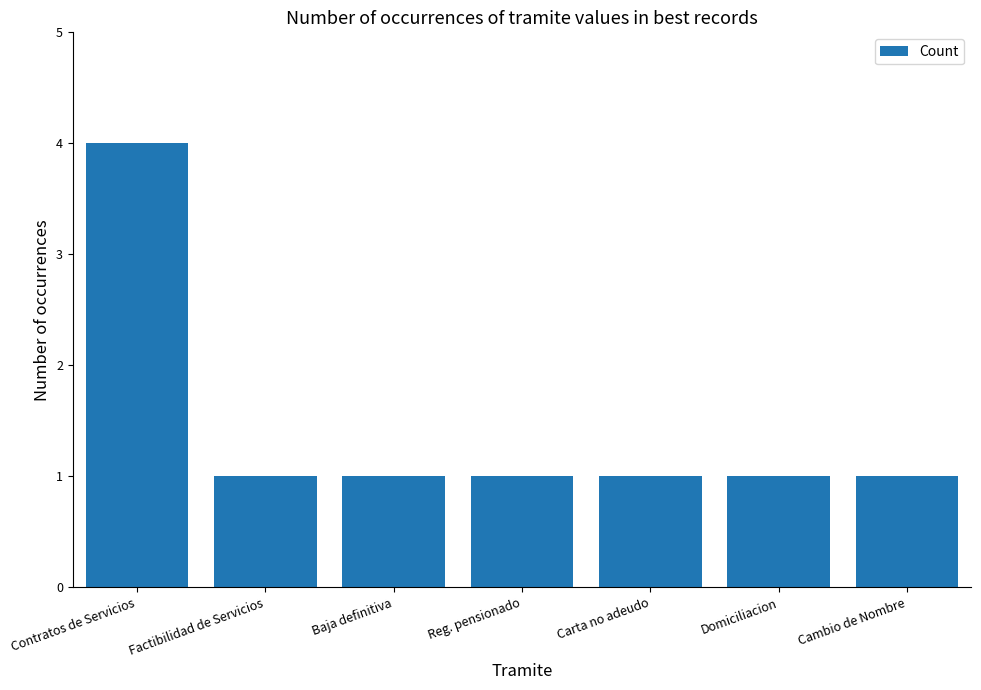

What is the change in value from Contratos de Servicios to Carta no adeudo?

-3